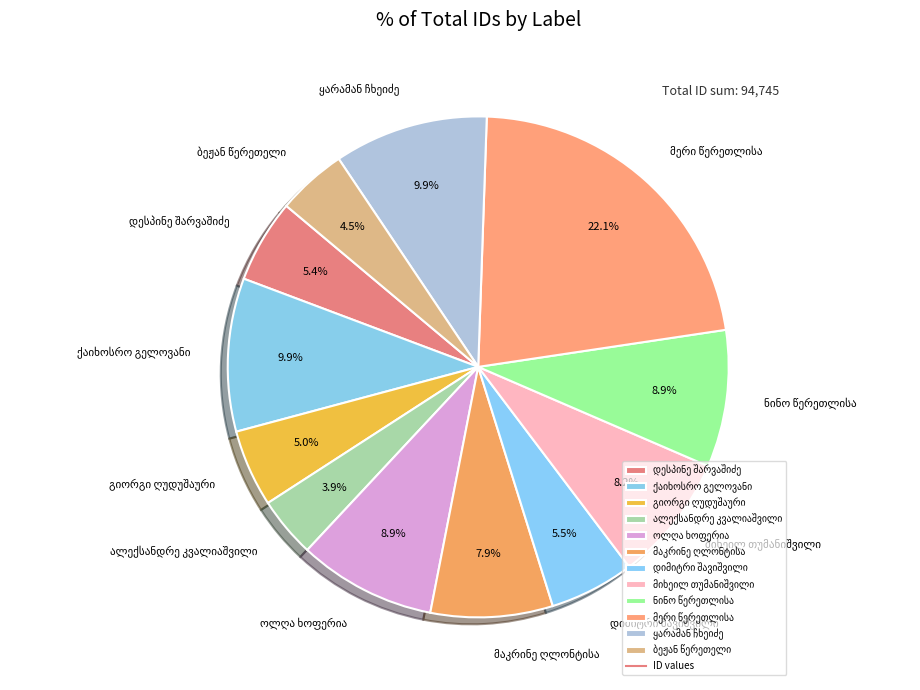

Does any single category account for the majority?

No